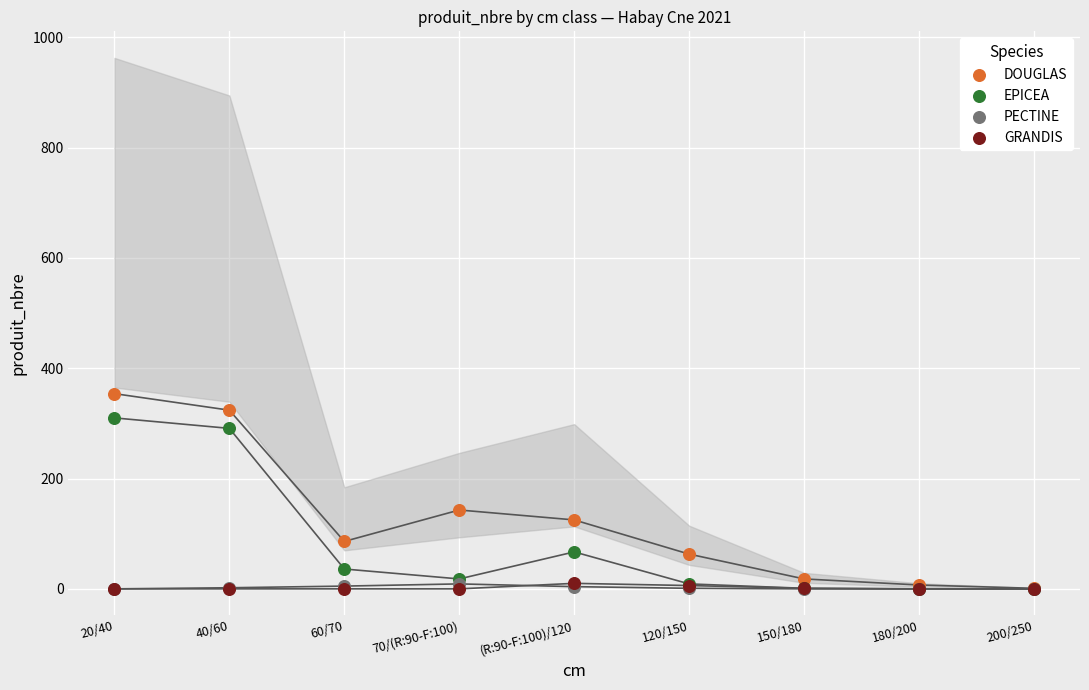

Which series contains the highest Y value?

DOUGLAS